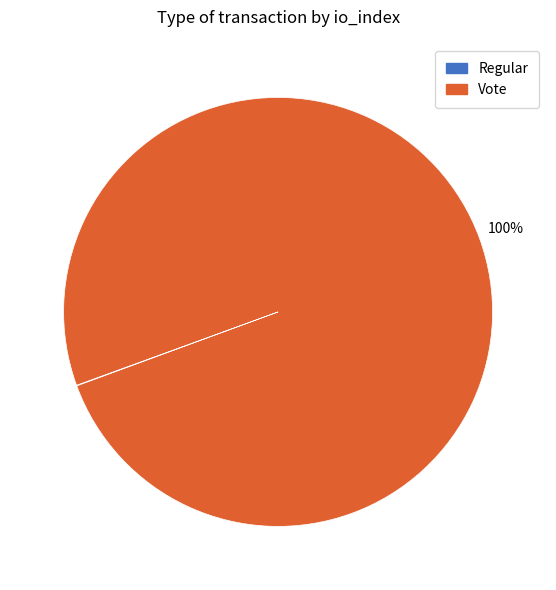

What is the largest slice in the pie chart?

Vote